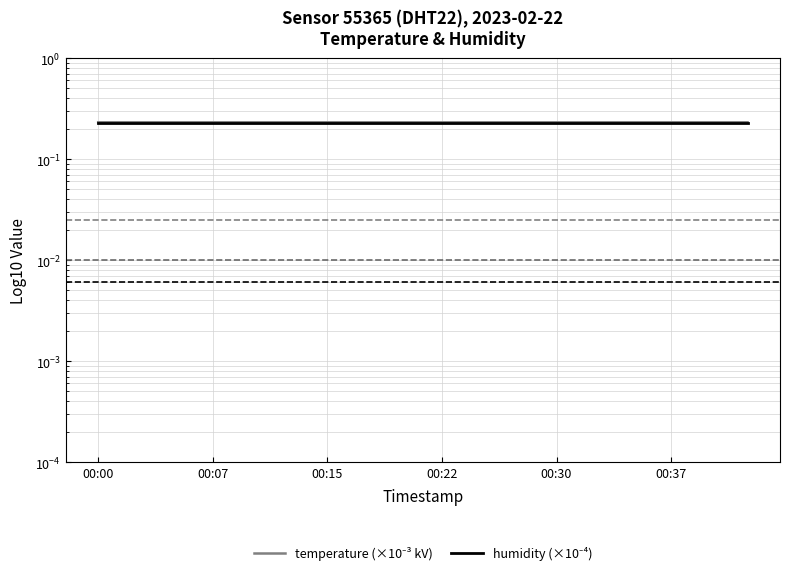

Reading left to right, what are all the values shown in this chart?

temperature (×10⁻³ kV): 0.2	0.2	0.2	0.2	0.2	0.2	0.2	0.2	0.2	0.2	0.2	0.2	0.2	0.2	0.2	0.2	0.2	0.2
humidity (×10⁻⁴): 0.2	0.2	0.2	0.2	0.2	0.2	0.2	0.2	0.2	0.2	0.2	0.2	0.2	0.2	0.2	0.2	0.2	0.2